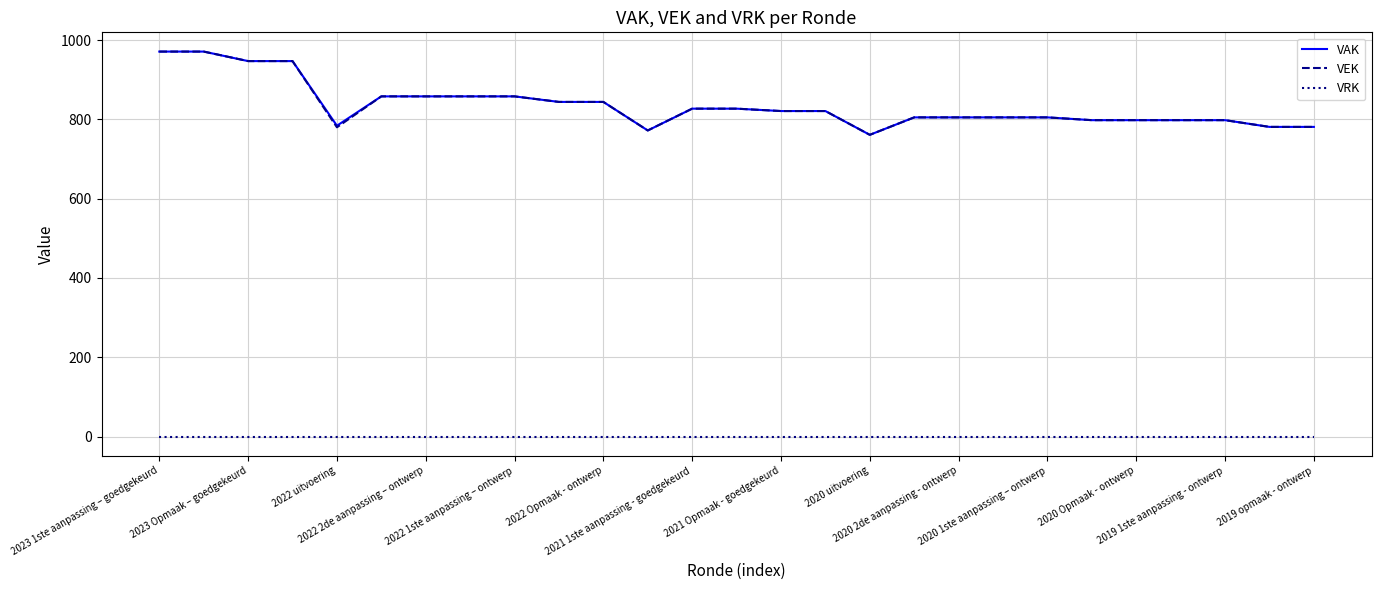

True or false: VRK and VAK cross at least once.

False